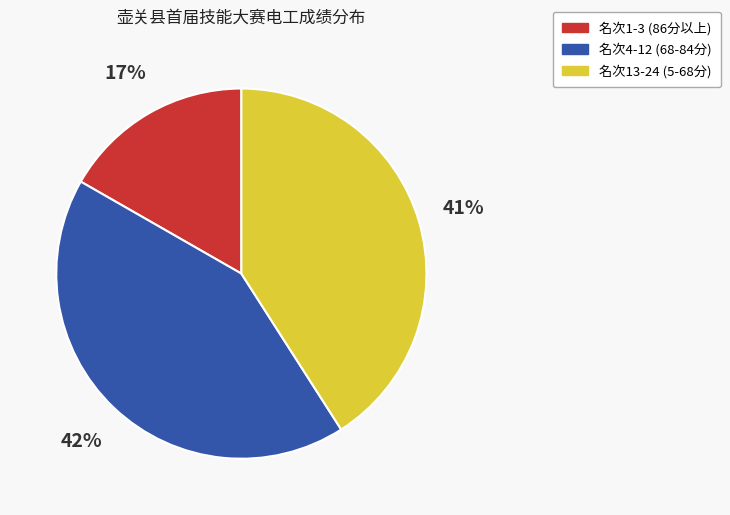

How many slices are in this pie chart?

3